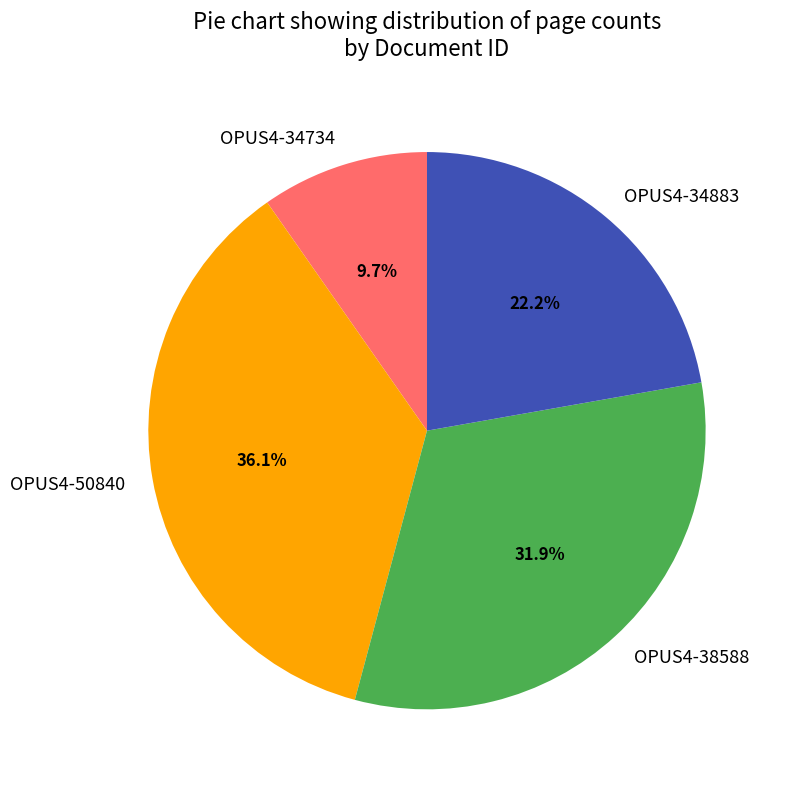

Is OPUS4-38588 the majority of the pie?

No